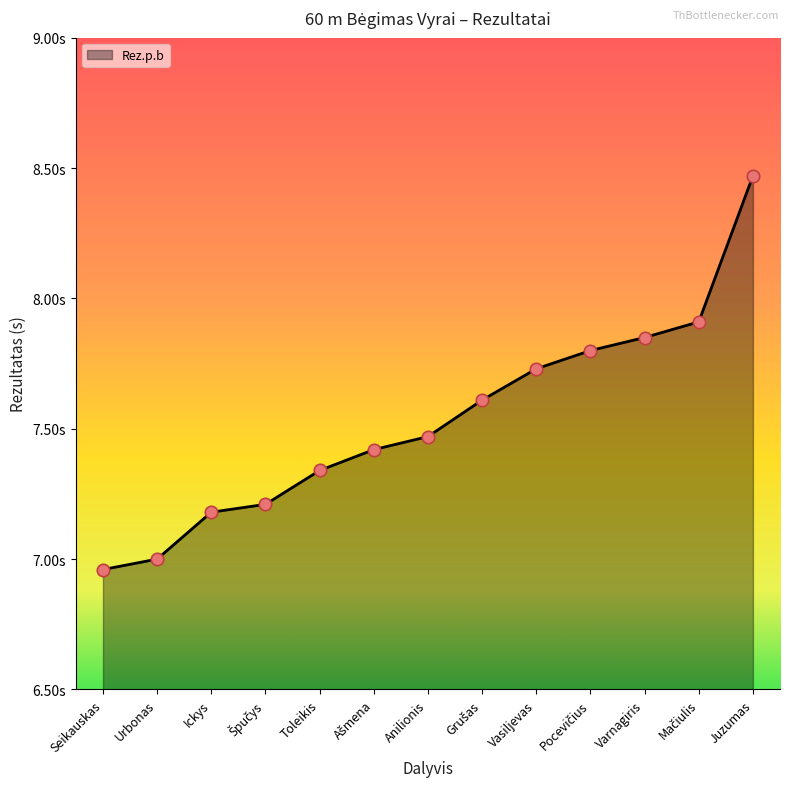

Which has a higher value, Mačiulis or Pocevičius?

Mačiulis